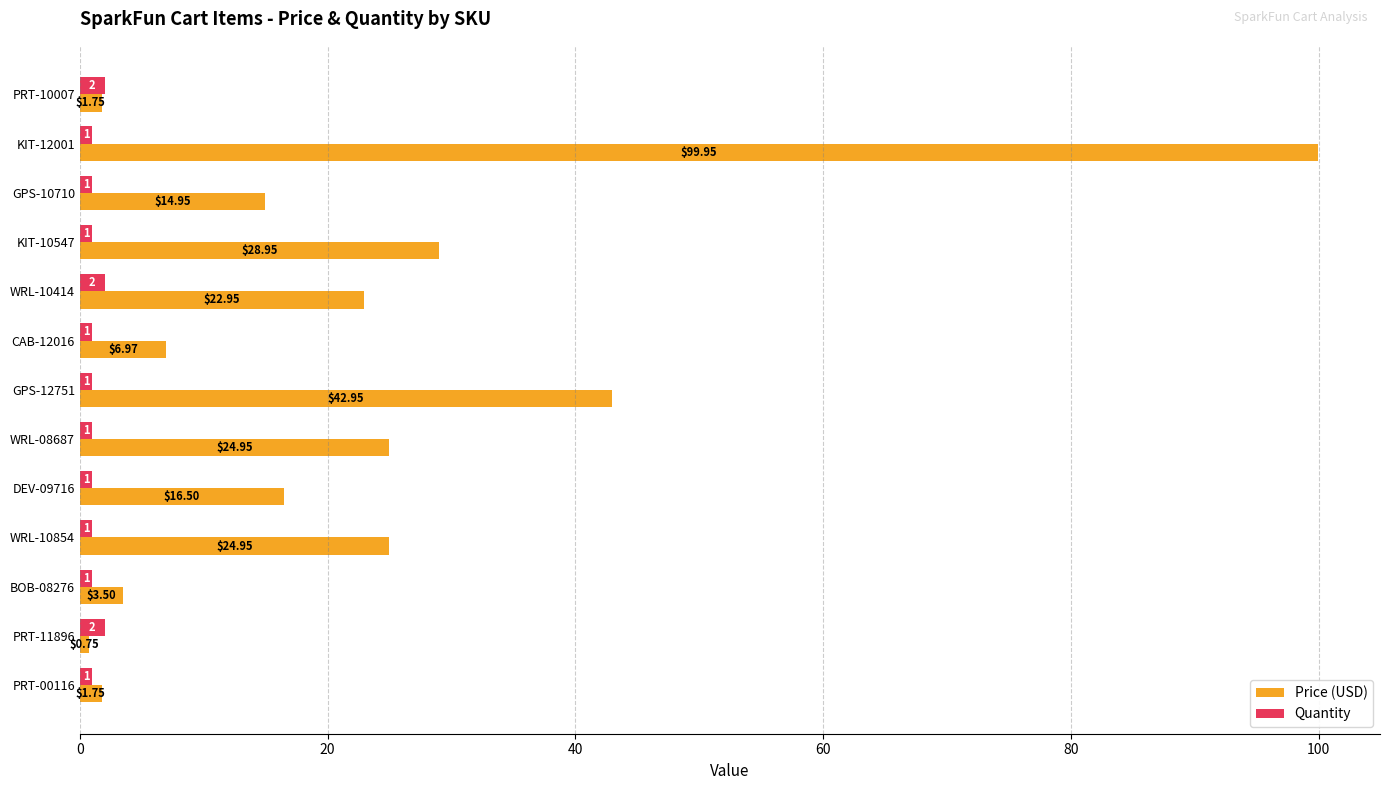

Rank the series at CAB-12016 from lowest to highest value.

Quantity, Price (USD)